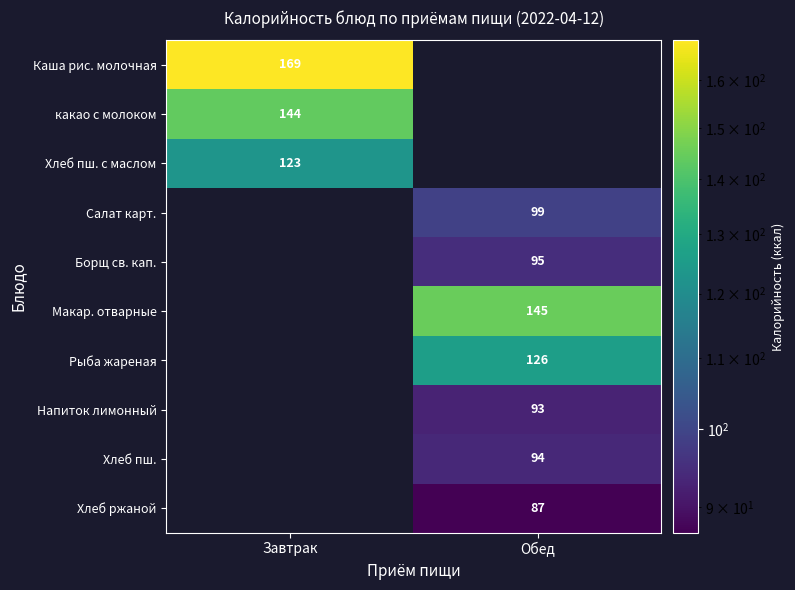

At which category is the sum across all series the highest?

Обед